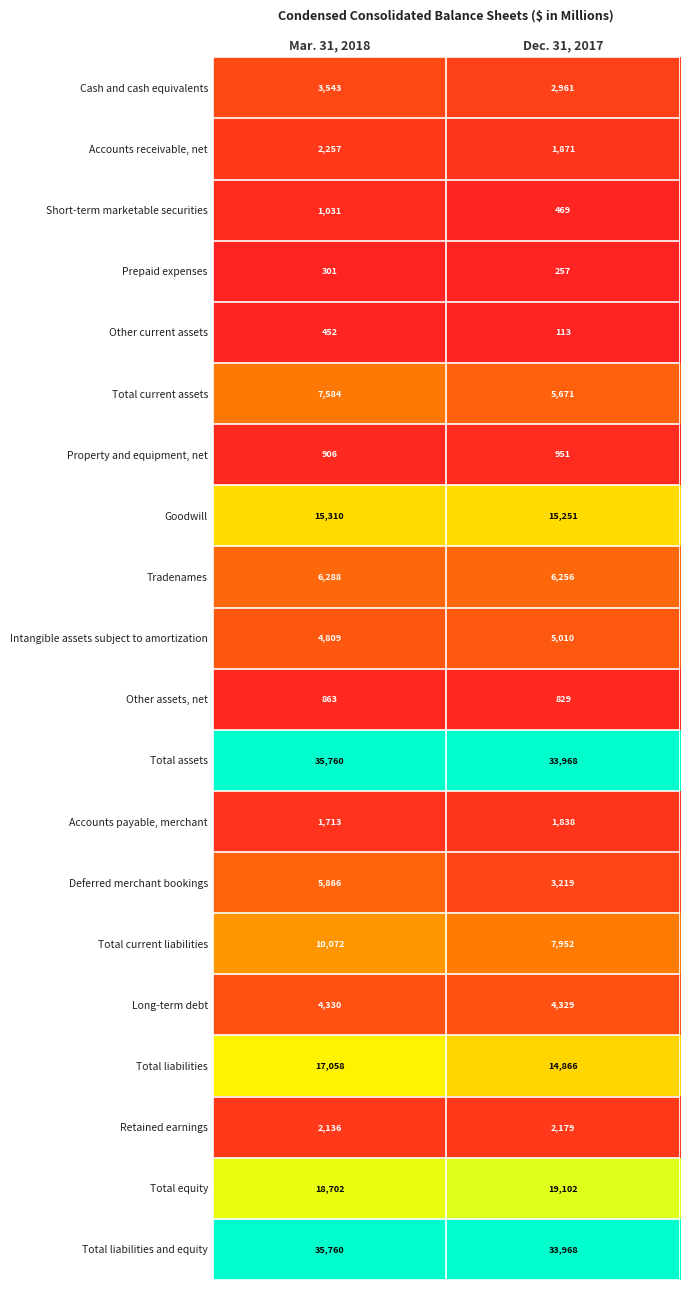

Which series has the widest spread of values?

Deferred merchant bookings